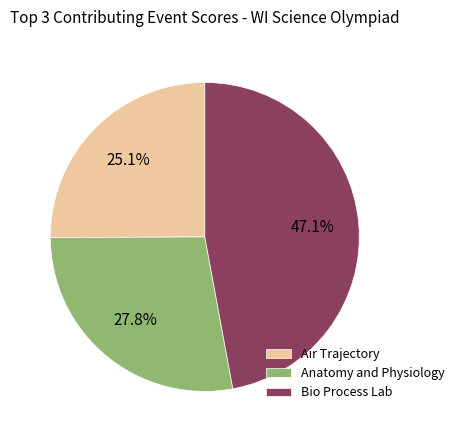

Rank the categories by value from lowest to highest.

Air Trajectory, Anatomy and Physiology, Bio Process Lab